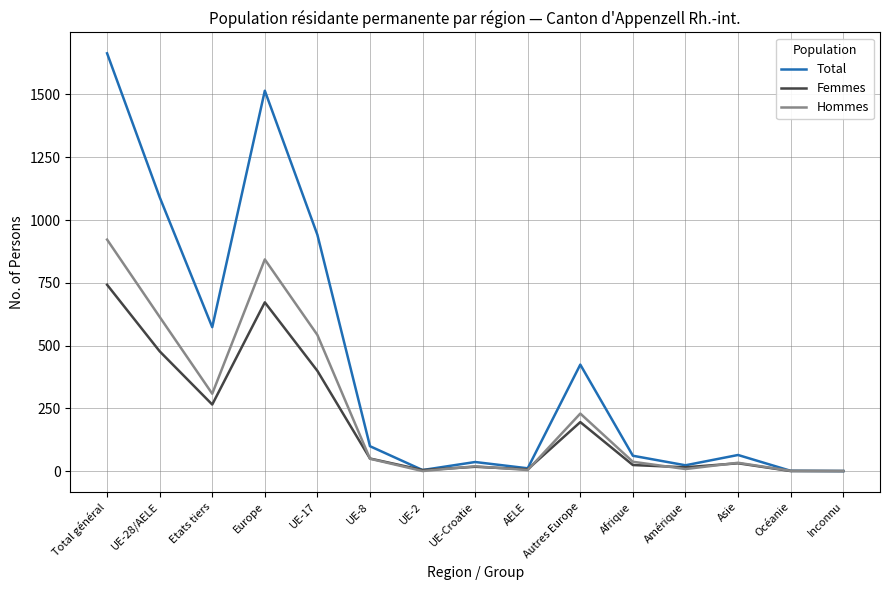

How many lines are shown in the chart?

3